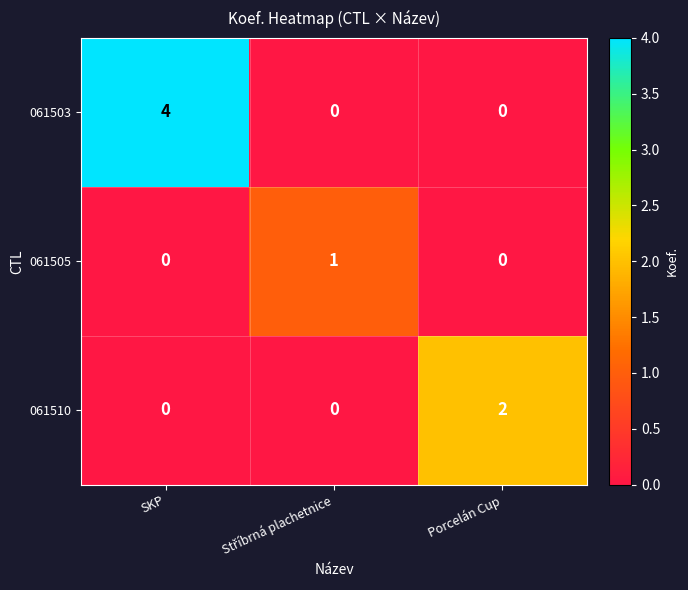

Reading right to left, list all the values displayed in this chart.

061503: 0	0	4
061505: 0	1	0
061510: 2	0	0